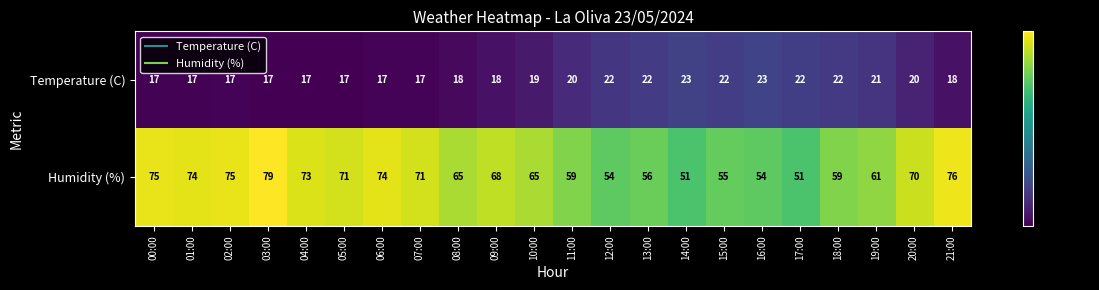

At which category is the sum across all series the highest?

03:00